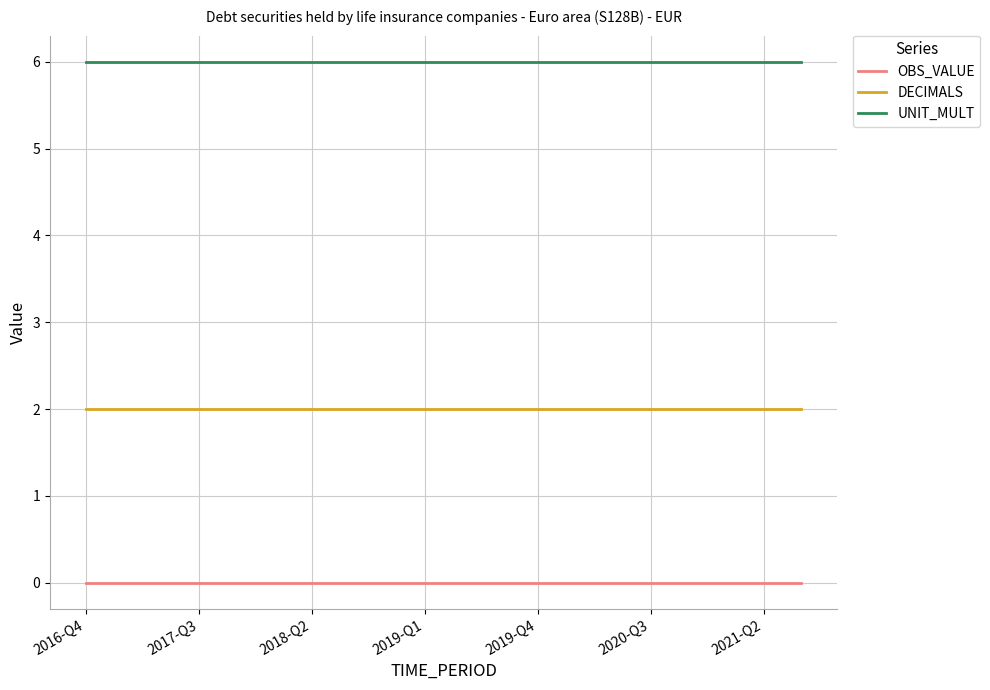

Which series has the largest total across all categories?

UNIT_MULT